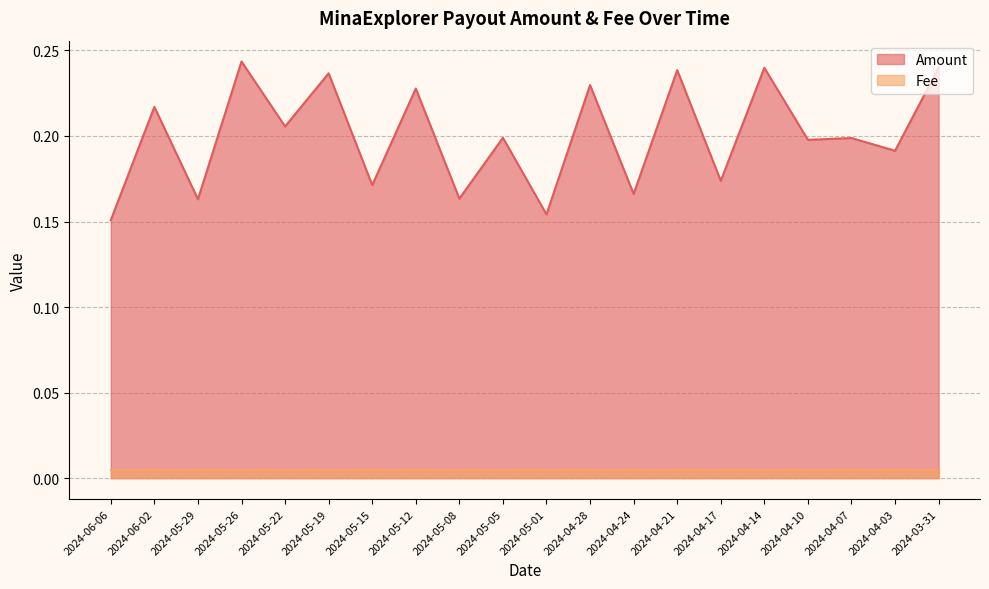

List the labels in order of value, largest first.

2024-05-26, 2024-03-31, 2024-04-14, 2024-04-21, 2024-05-19, 2024-04-28, 2024-05-12, 2024-06-02, 2024-05-22, 2024-05-05, 2024-04-07, 2024-04-10, 2024-04-03, 2024-04-17, 2024-05-15, 2024-04-24, 2024-05-08, 2024-05-29, 2024-05-01, 2024-06-06